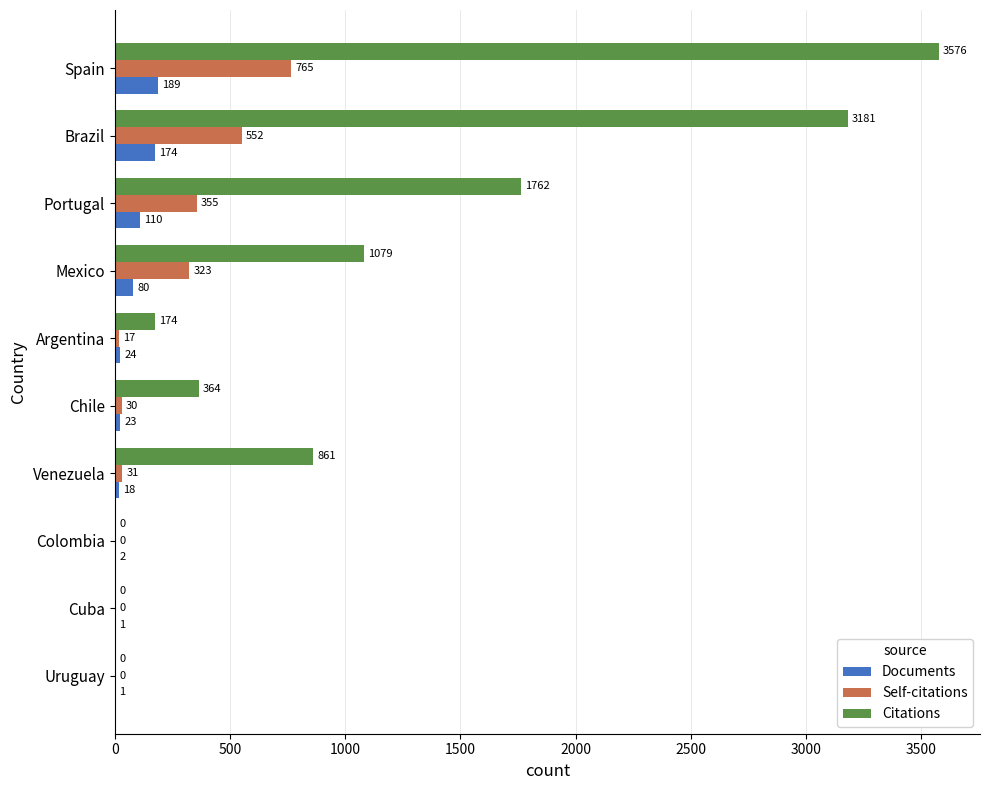

At which label is Citations closest to 1788?

Portugal